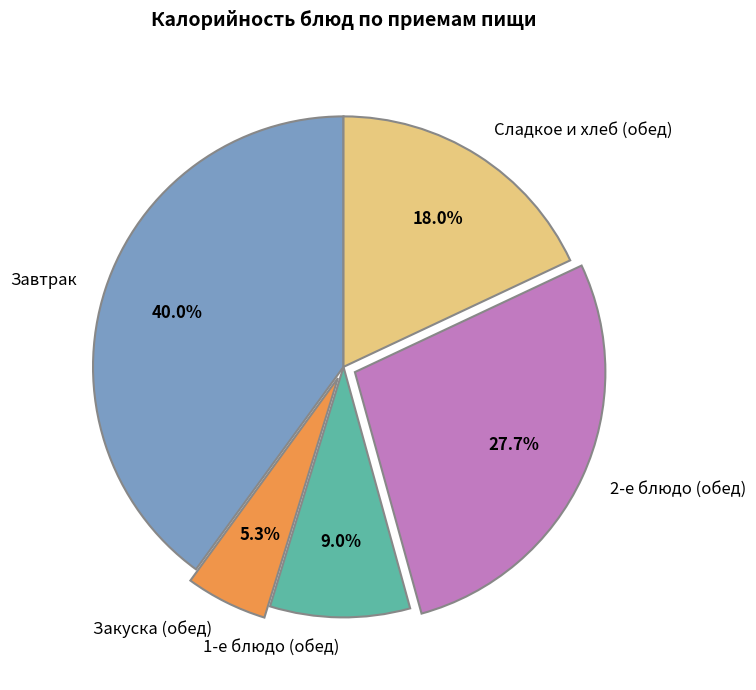

Is the sum of Завтрак and 1-е блюдо (обед) greater than half?

No